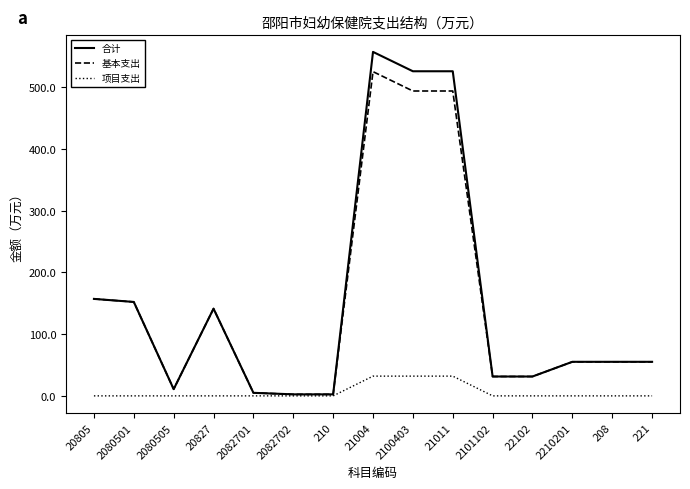

The value of 合计 at 2210201 is 36.5. True or false?

False